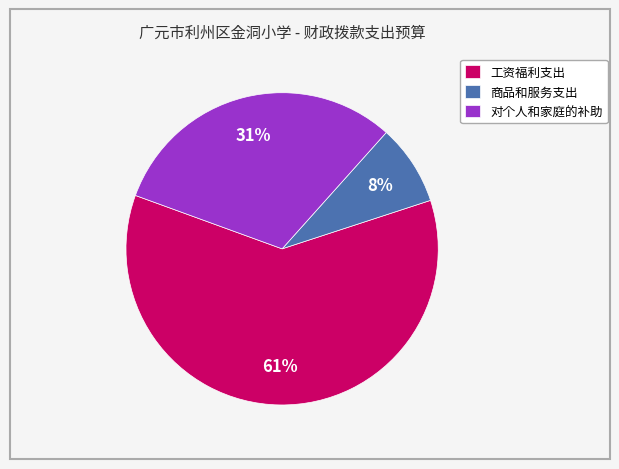

What is the smallest slice in the pie chart?

商品和服务支出